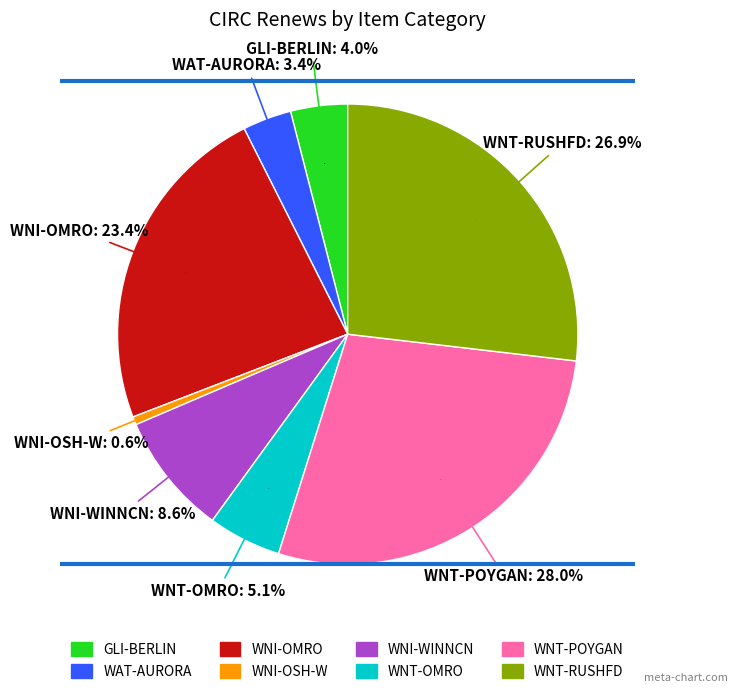

Does any single category account for the majority?

No